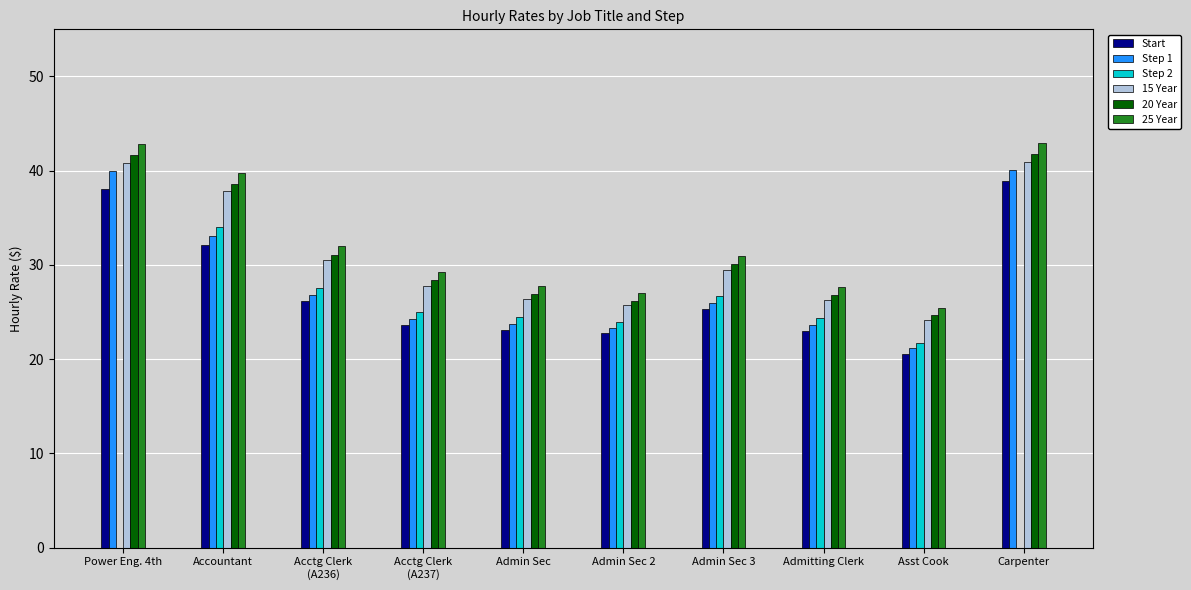

Is the value of Step 2 at Admitting Clerk greater than the value of 20 Year at Carpenter?

No